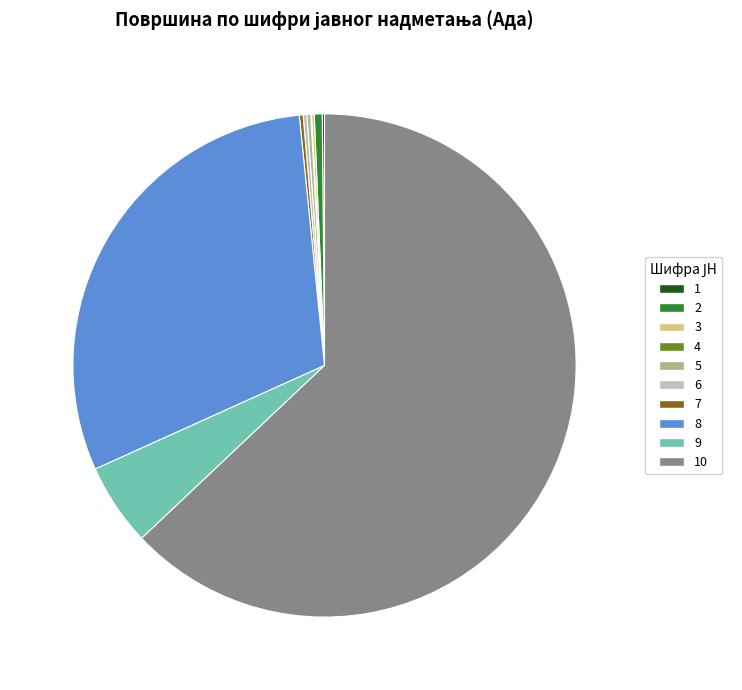

Does any single category account for the majority?

Yes